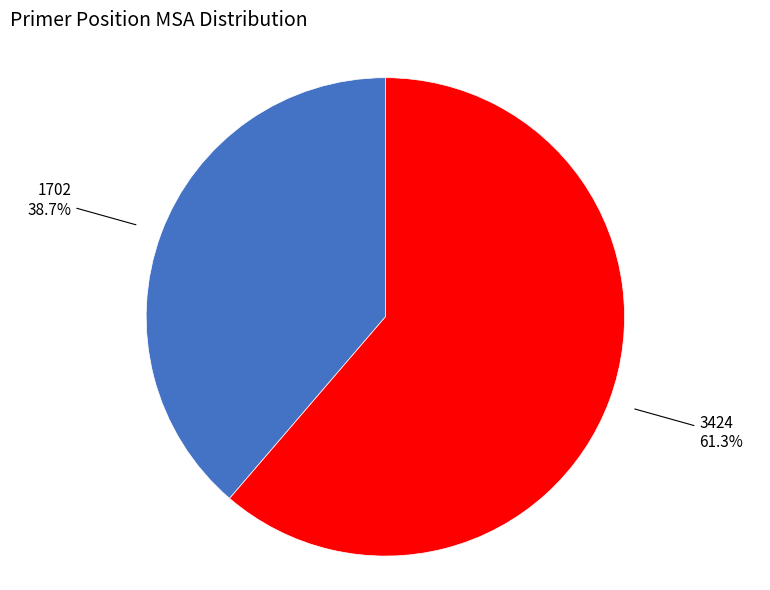

Is there a majority slice in this chart?

Yes